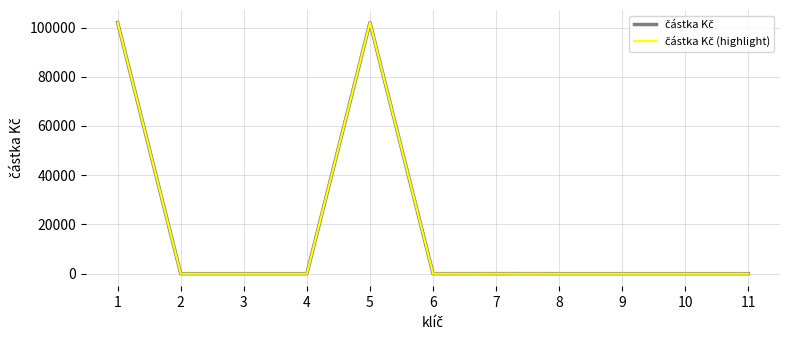

Is this an area chart (filled region under the line)?

No